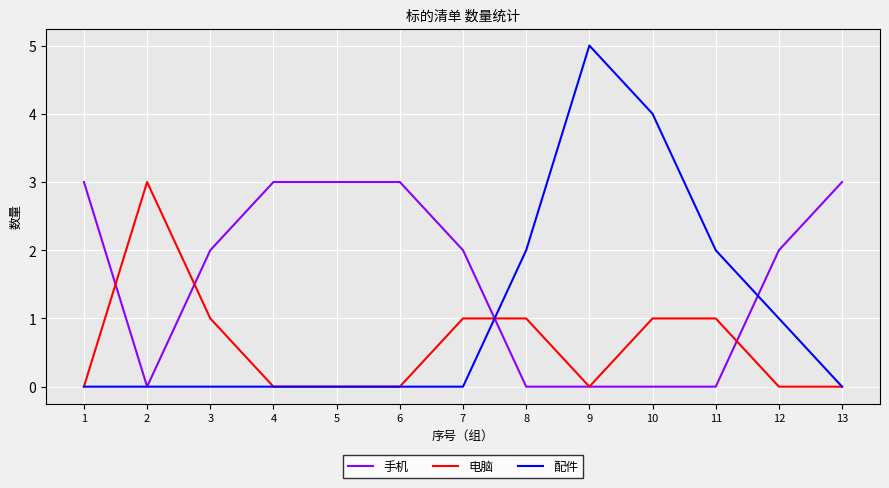

Which series has the largest total across all categories?

手机